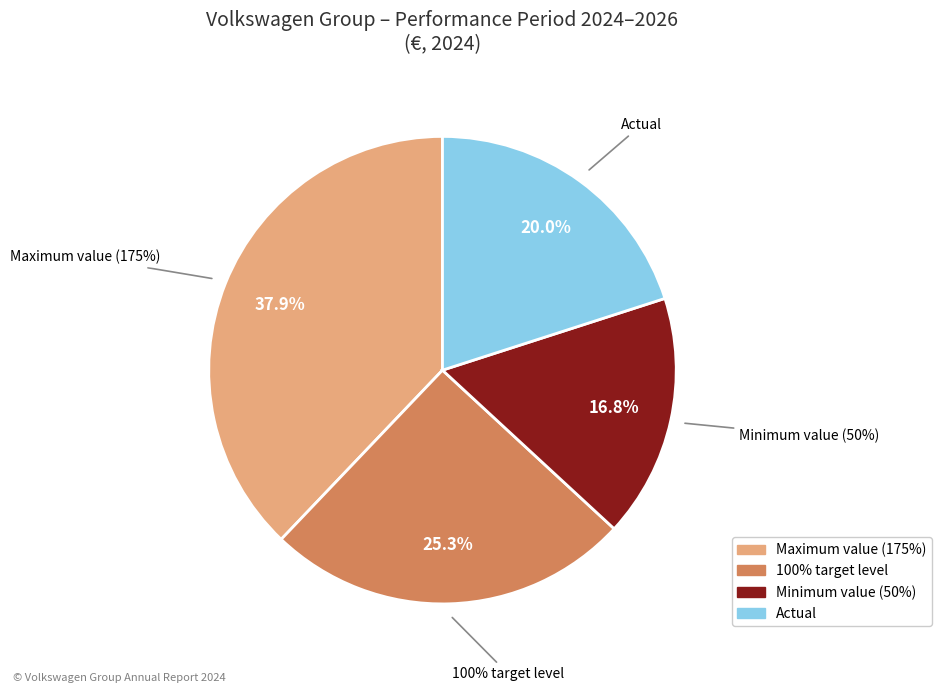

Is the sum of Actual and Minimum value (50%) greater than half?

No